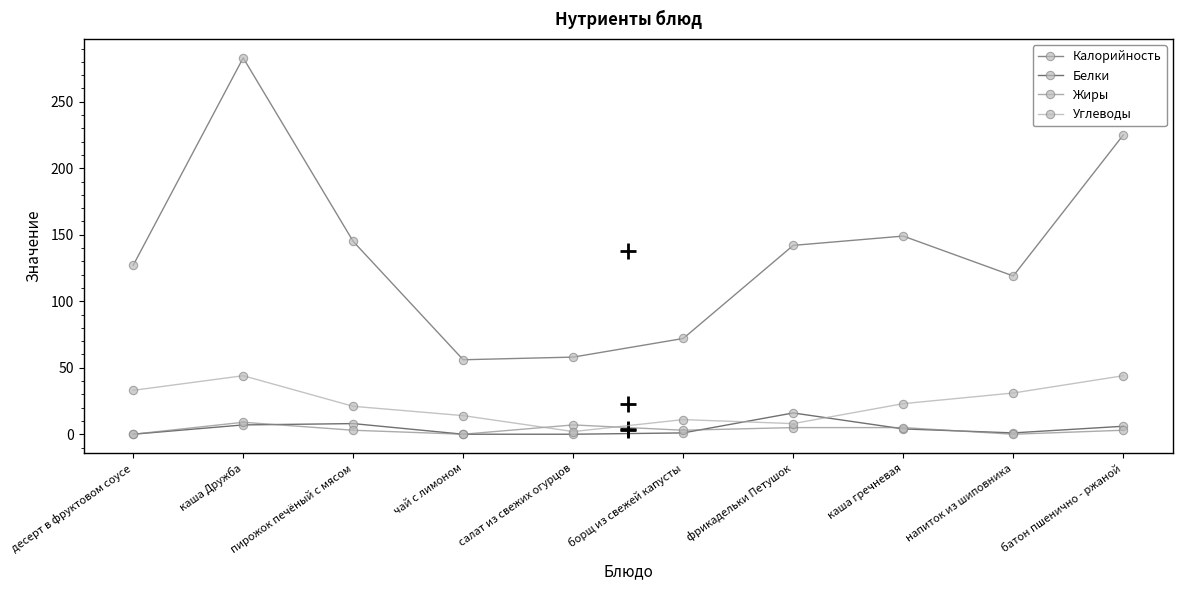

What is the greatest value displayed?

283